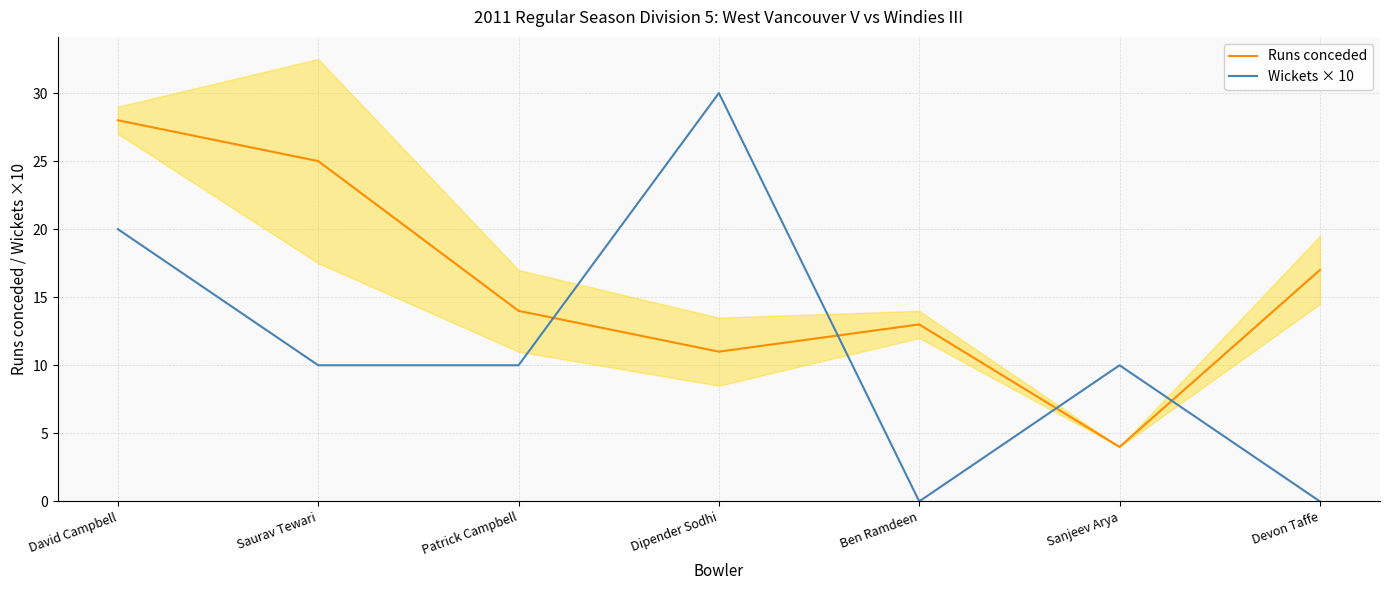

What is the total value across all series at Devon Taffe?

17